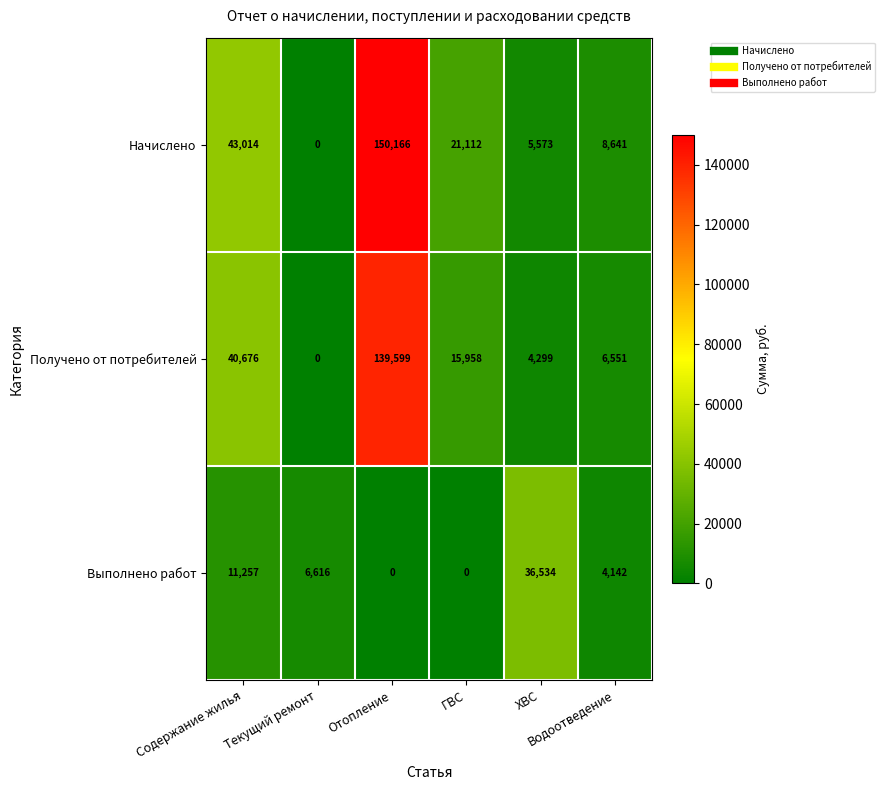

Which series changed the most between Отопление and ХВС?

Начислено